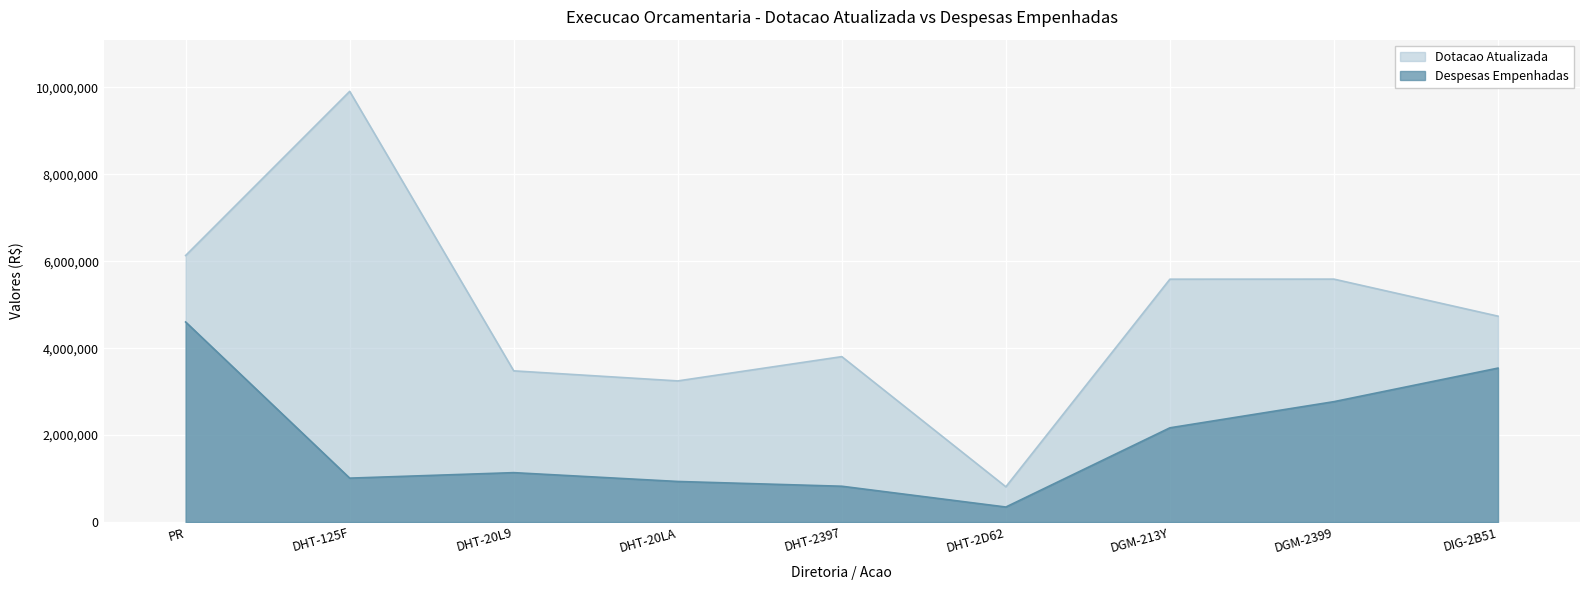

Where is Despesas Empenhadas nearest to the value 2474169?

DGM-2399